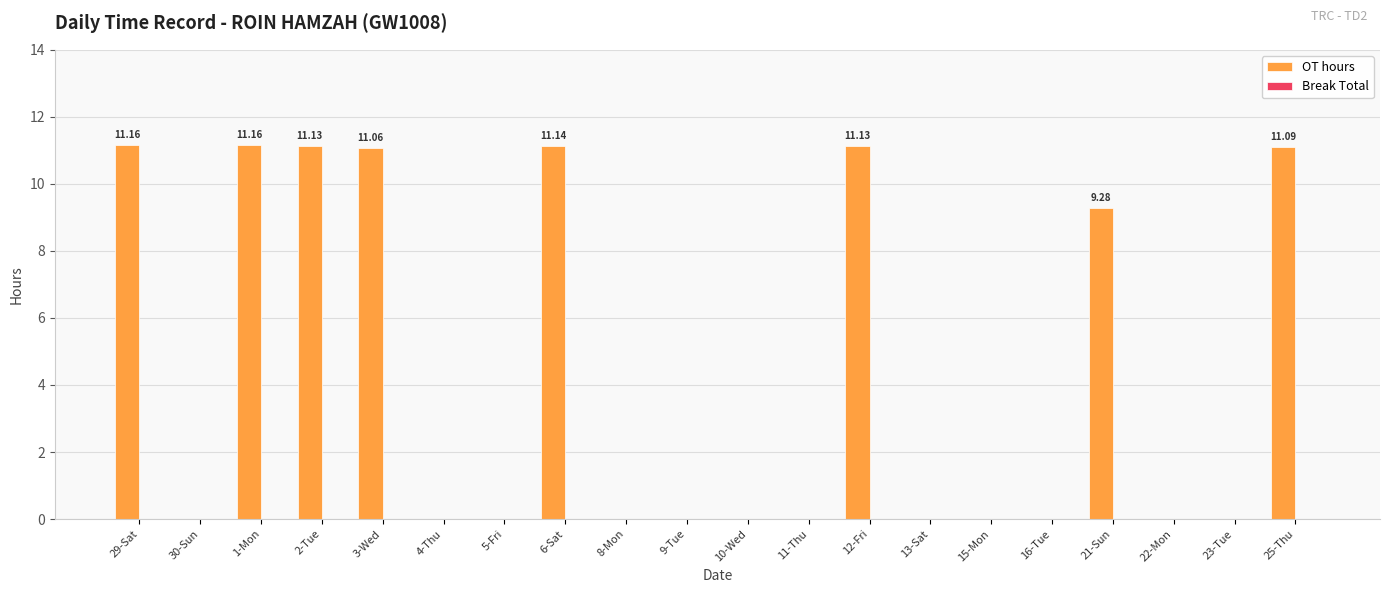

What is the sum of all values?

87.2